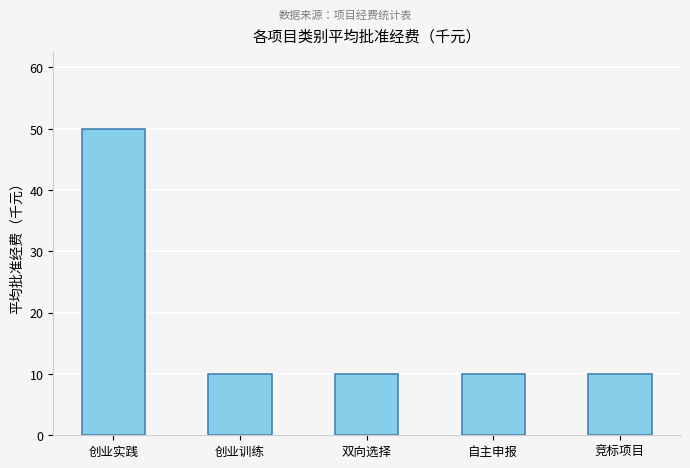

Reading left to right, list all the values displayed in this chart.

创业实践=50	创业训练=10	双向选择=10	自主申报=10	竞标项目=10